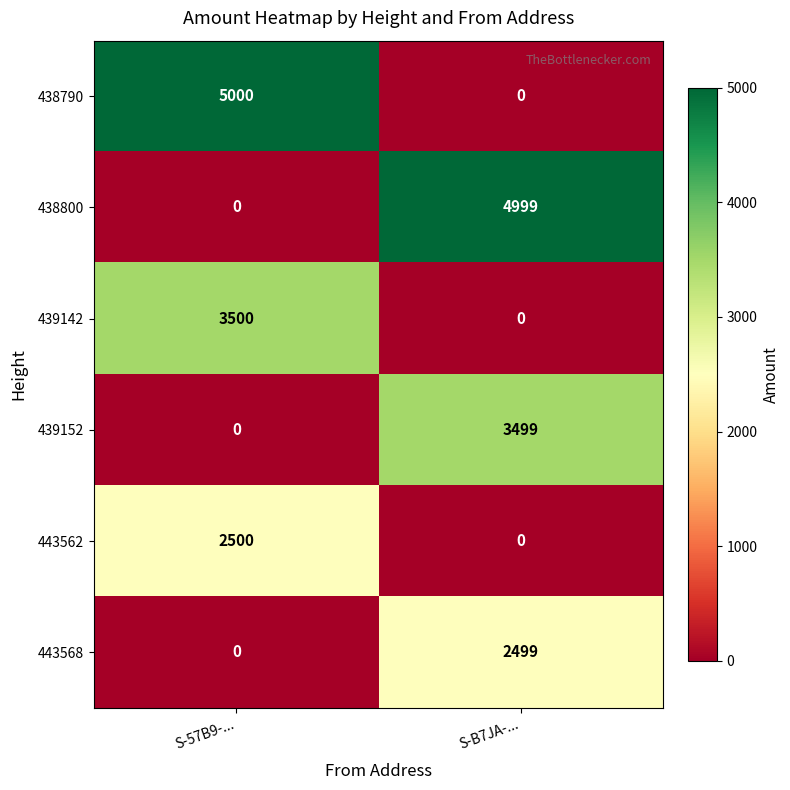

Where is 439152 nearest to the value 1749?

S-57B9-...